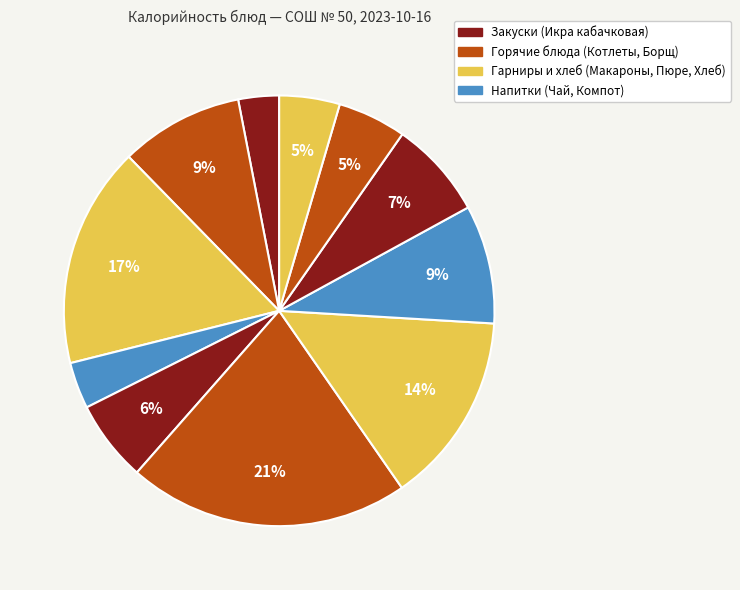

Which category has the smallest portion of the pie?

Икра кабачковая